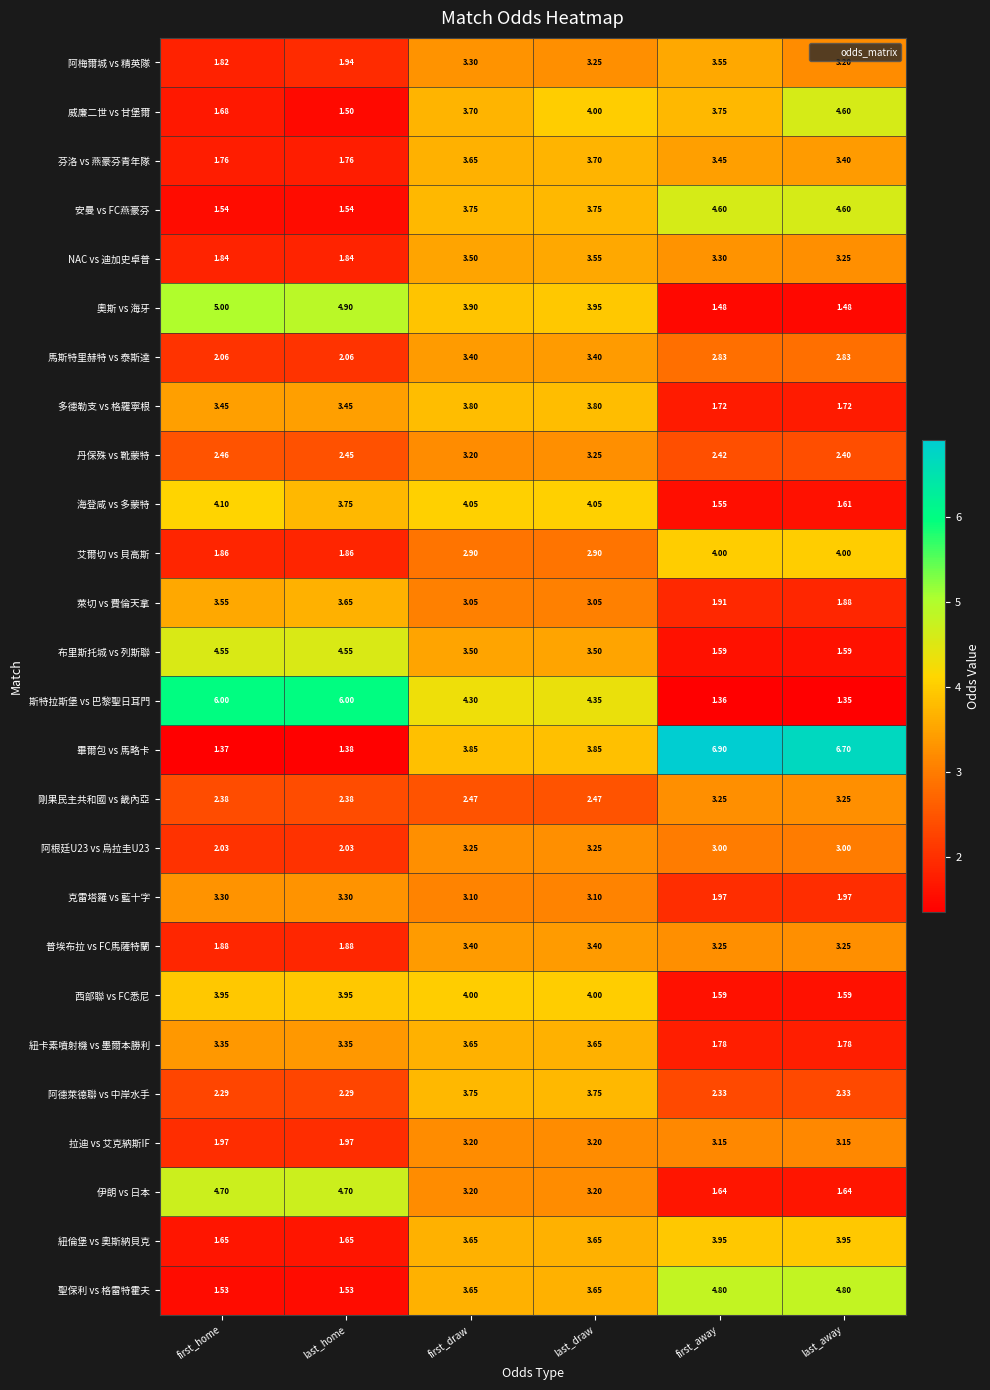

Which series changed the most between first_home and last_home?

海登咸 vs 多蒙特